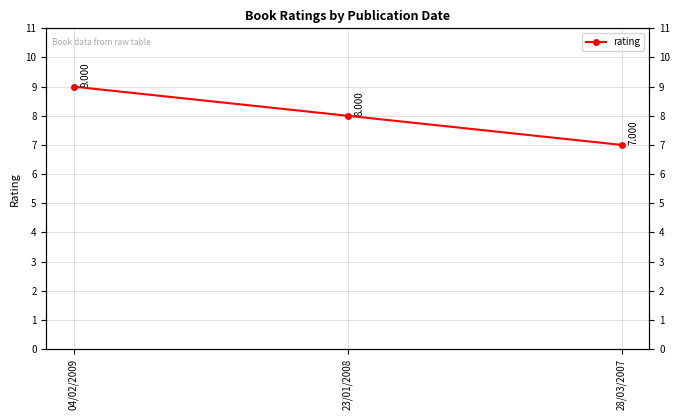

Reading right to left, what are all the values shown in this chart?

28/03/2007=7	23/01/2008=8	04/02/2009=9